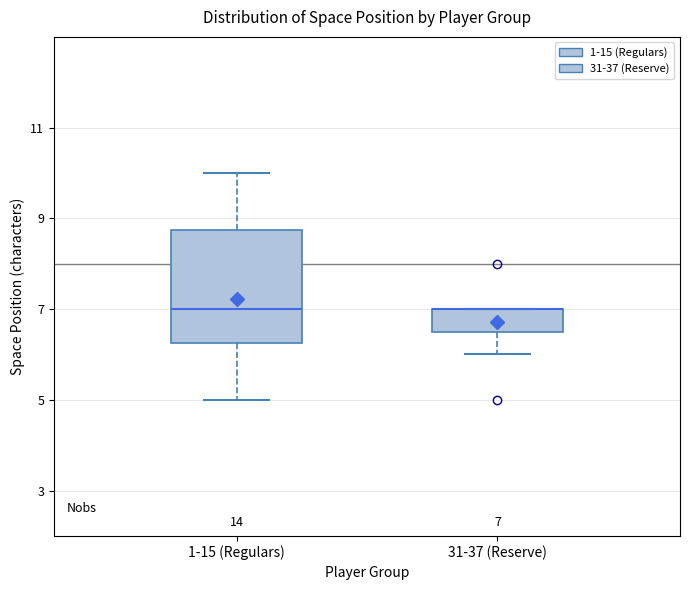

Comparing the boxes themselves (not the whiskers), which one is the tallest?

1-15 (Regulars)